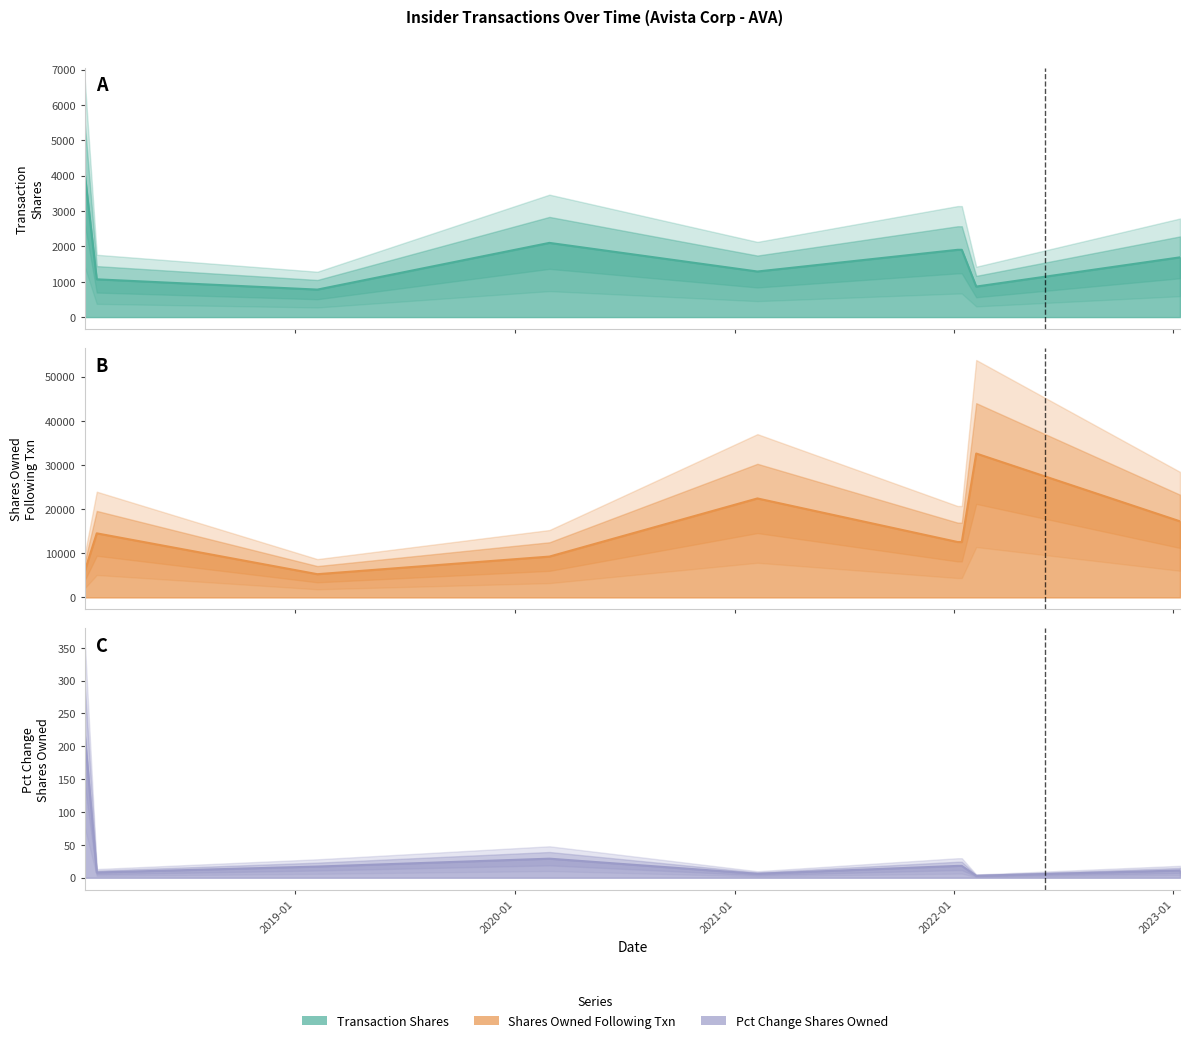

At which label does pctchgSharesOwned first exceed 17?

2018-01-16